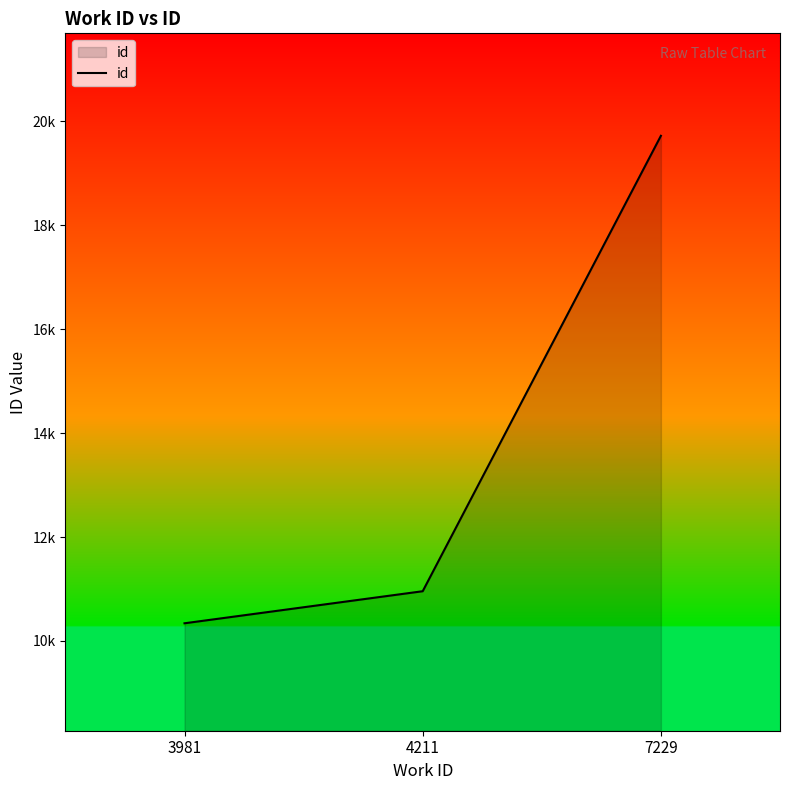

What is the difference between the second highest and minimum values?

617